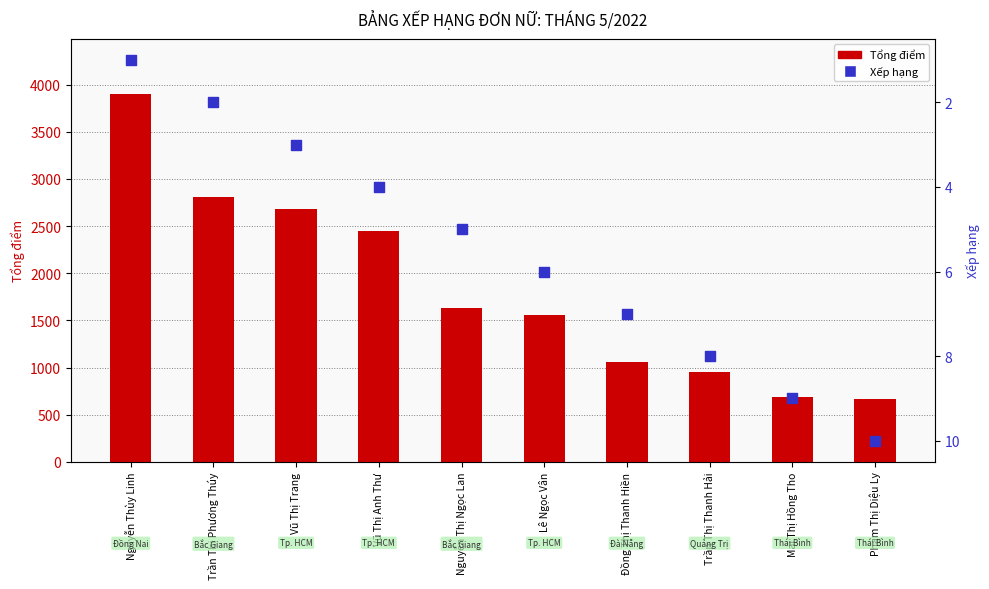

At how many categories does at least one series exceed 194?

10